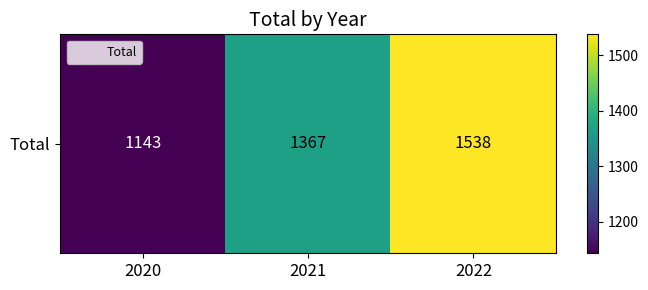

What is the minimum value shown in the chart?

1143